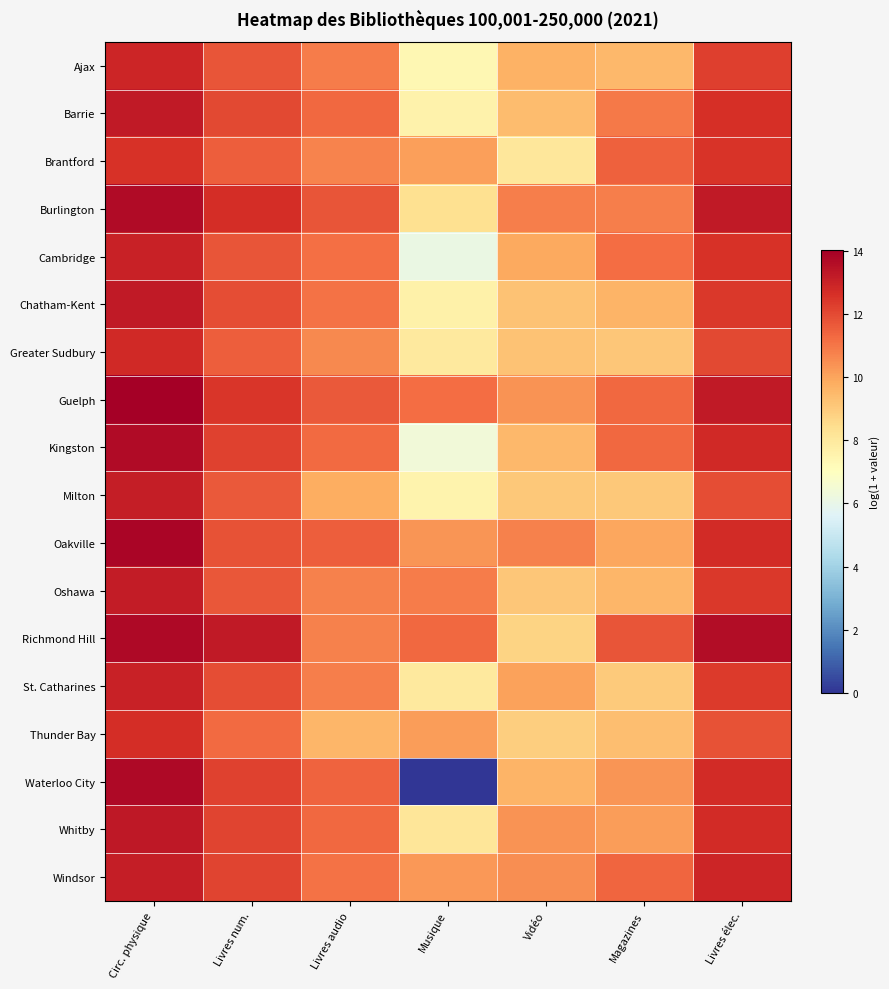

Reading right to left, what are all the values shown in this chart?

Ajax: Livres élec.=12.3	Magazines=9.5	Vidéo=9.7	Musique=7.4	Livres audio=10.9	Livres num.=11.8	Circ. physique=12.9
Barrie: Livres élec.=12.7	Magazines=10.9	Vidéo=9.4	Musique=7.6	Livres audio=11.3	Livres num.=12.0	Circ. physique=13.2
Brantford: Livres élec.=12.5	Magazines=11.5	Vidéo=8.1	Musique=10.1	Livres audio=10.7	Livres num.=11.5	Circ. physique=12.6
Burlington: Livres élec.=13.2	Magazines=10.8	Vidéo=10.9	Musique=8.4	Livres audio=11.8	Livres num.=12.7	Circ. physique=13.7
Cambridge: Livres élec.=12.6	Magazines=11.2	Vidéo=9.9	Musique=6.1	Livres audio=11.2	Livres num.=11.8	Circ. physique=13.0
Chatham-Kent: Livres élec.=12.4	Magazines=9.6	Vidéo=9.2	Musique=7.6	Livres audio=11.1	Livres num.=11.9	Circ. physique=13.2
Greater Sudbury: Livres élec.=12.0	Magazines=9.1	Vidéo=9.2	Musique=8.0	Livres audio=10.6	Livres num.=11.5	Circ. physique=12.8
Guelph: Livres élec.=13.2	Magazines=11.3	Vidéo=10.4	Musique=11.2	Livres audio=11.7	Livres num.=12.5	Circ. physique=14.0
Kingston: Livres élec.=12.8	Magazines=11.3	Vidéo=9.5	Musique=6.4	Livres audio=11.3	Livres num.=12.2	Circ. physique=13.7
Milton: Livres élec.=12.0	Magazines=9.1	Vidéo=9.1	Musique=7.5	Livres audio=9.8	Livres num.=11.7	Circ. physique=13.1
Oakville: Livres élec.=12.7	Magazines=10.0	Vidéo=10.8	Musique=10.3	Livres audio=11.6	Livres num.=11.8	Circ. physique=13.8
Oshawa: Livres élec.=12.4	Magazines=9.5	Vidéo=9.1	Musique=10.9	Livres audio=10.8	Livres num.=11.7	Circ. physique=13.2
Richmond Hill: Livres élec.=13.6	Magazines=11.7	Vidéo=8.7	Musique=11.3	Livres audio=10.8	Livres num.=13.2	Circ. physique=13.7
St. Catharines: Livres élec.=12.4	Magazines=9.0	Vidéo=10.1	Musique=8.0	Livres audio=10.8	Livres num.=12.0	Circ. physique=13.0
Thunder Bay: Livres élec.=11.8	Magazines=9.4	Vidéo=8.9	Musique=10.2	Livres audio=9.5	Livres num.=11.2	Circ. physique=12.7
Waterloo City: Livres élec.=12.7	Magazines=10.3	Vidéo=9.6	Musique=0.0	Livres audio=11.4	Livres num.=12.2	Circ. physique=13.8
Whitby: Livres élec.=12.7	Magazines=10.2	Vidéo=10.4	Musique=8.1	Livres audio=11.3	Livres num.=12.2	Circ. physique=13.3
Windsor: Livres élec.=12.9	Magazines=11.4	Vidéo=10.5	Musique=10.3	Livres audio=11.1	Livres num.=12.1	Circ. physique=13.1